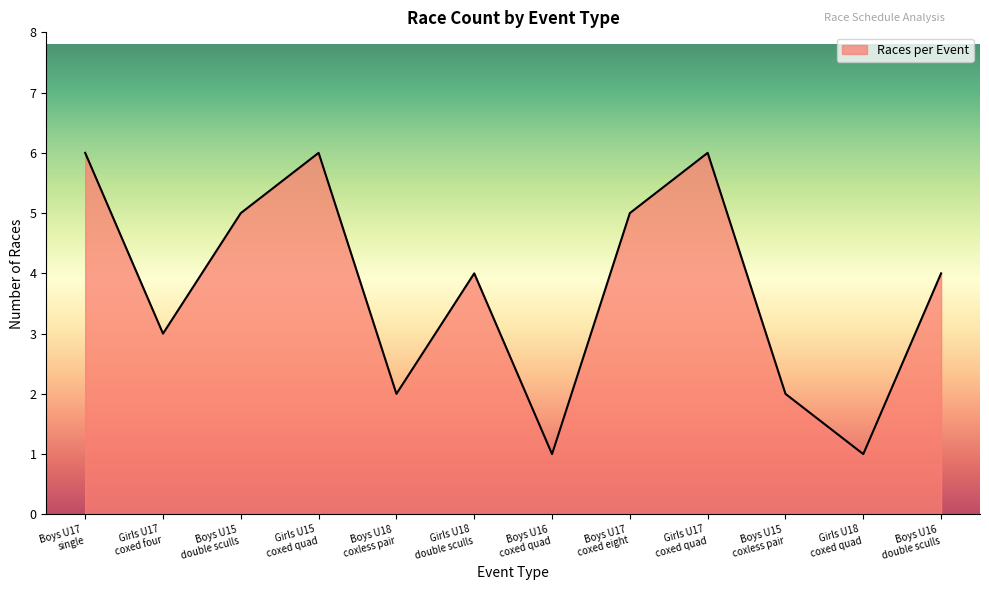

What is the difference between the maximum and second lowest values?

5